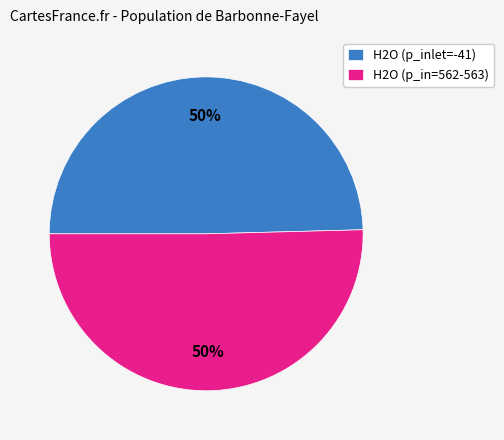

To the nearest percent, what percentage of the pie is H2O (p_inlet=-41)?

50%